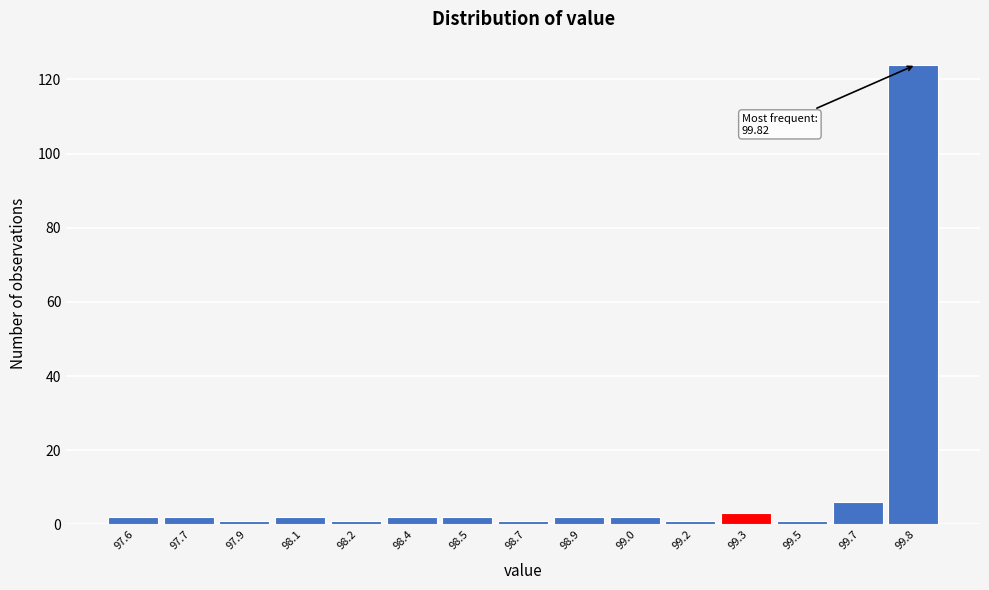

Reading right to left, what are all the values shown in this chart?

99.8=124	99.7=6	99.5=1	99.3=3	99.2=1	99.0=2	98.9=2	98.7=1	98.5=2	98.4=2	98.2=1	98.1=2	97.9=1	97.7=2	97.6=2